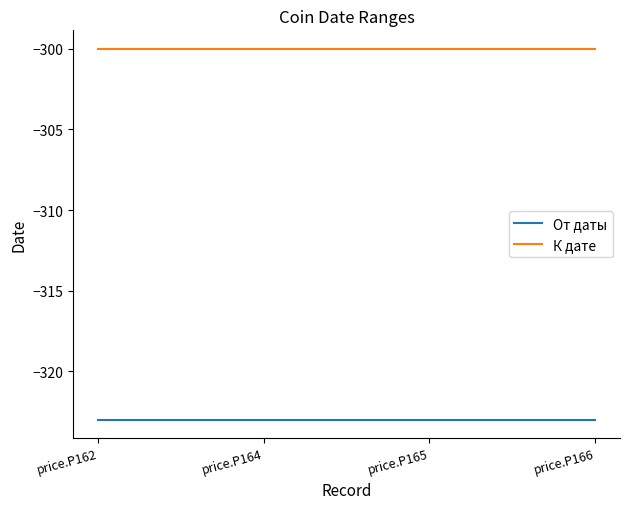

What is the total value across all series at price.P162?

-623